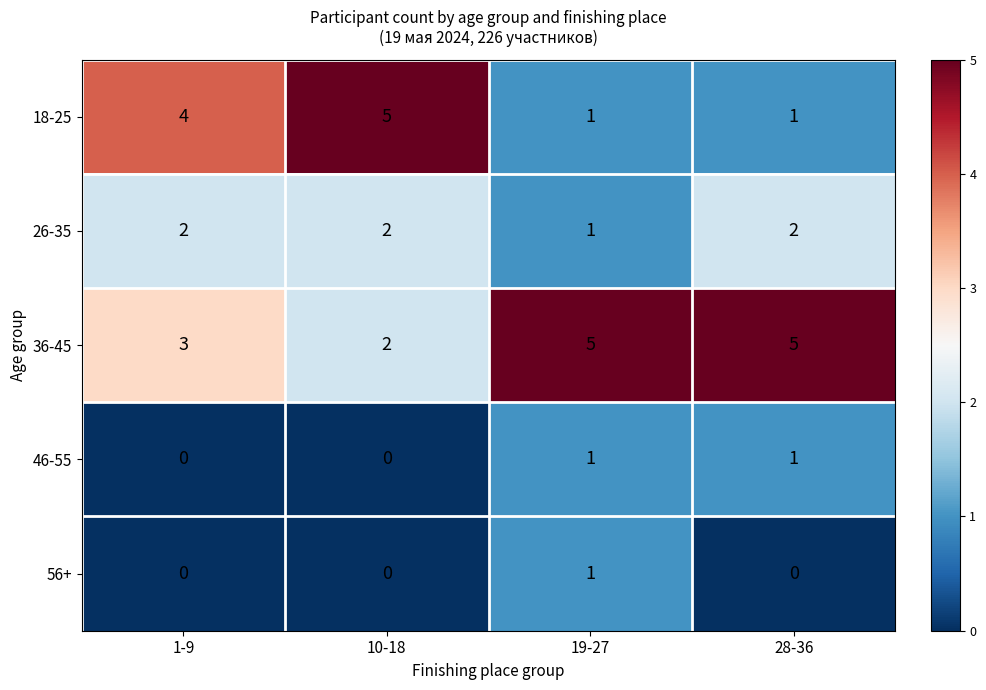

Reading left to right, what are all the values shown in this chart?

18-25: 4	5	1	1
26-35: 2	2	1	2
36-45: 3	2	5	5
46-55: 0	0	1	1
56+: 0	0	1	0